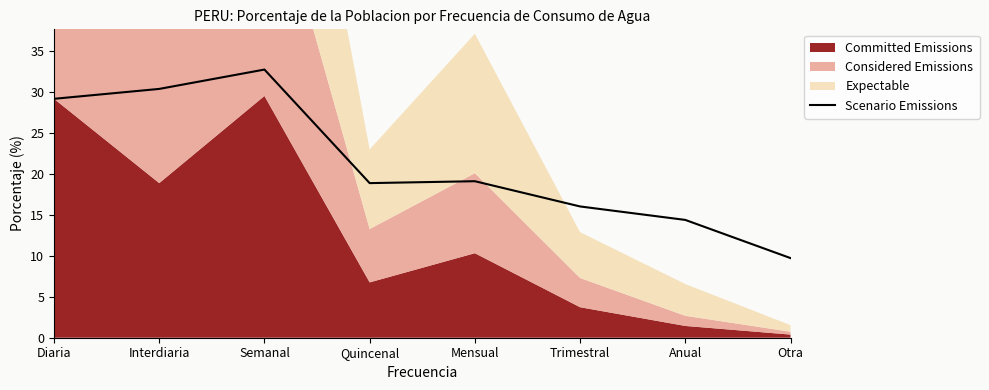

What is the minimum value for Scenario Emissions?

9.7